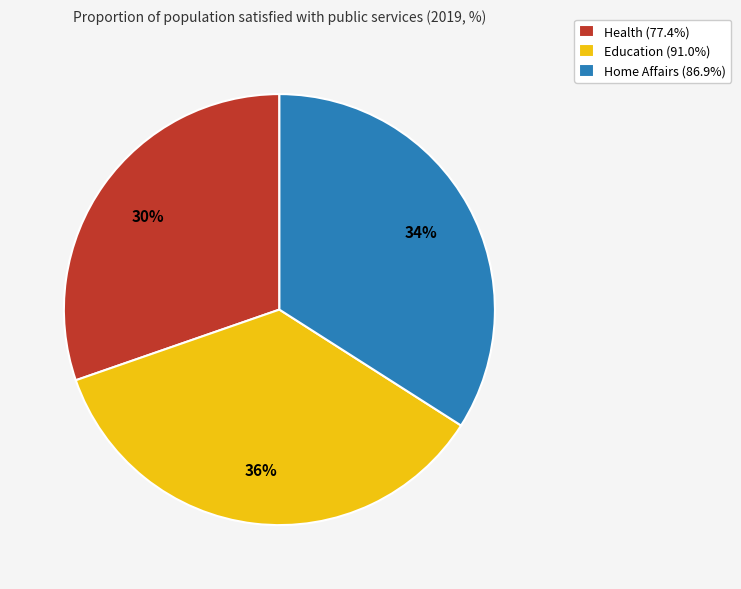

To the nearest percent, what is the average slice percentage?

33%